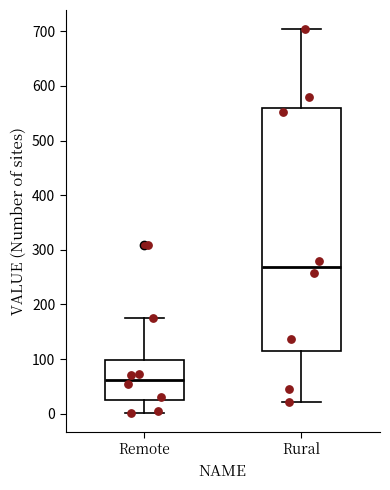

Which box's median line is the lowest?

Remote